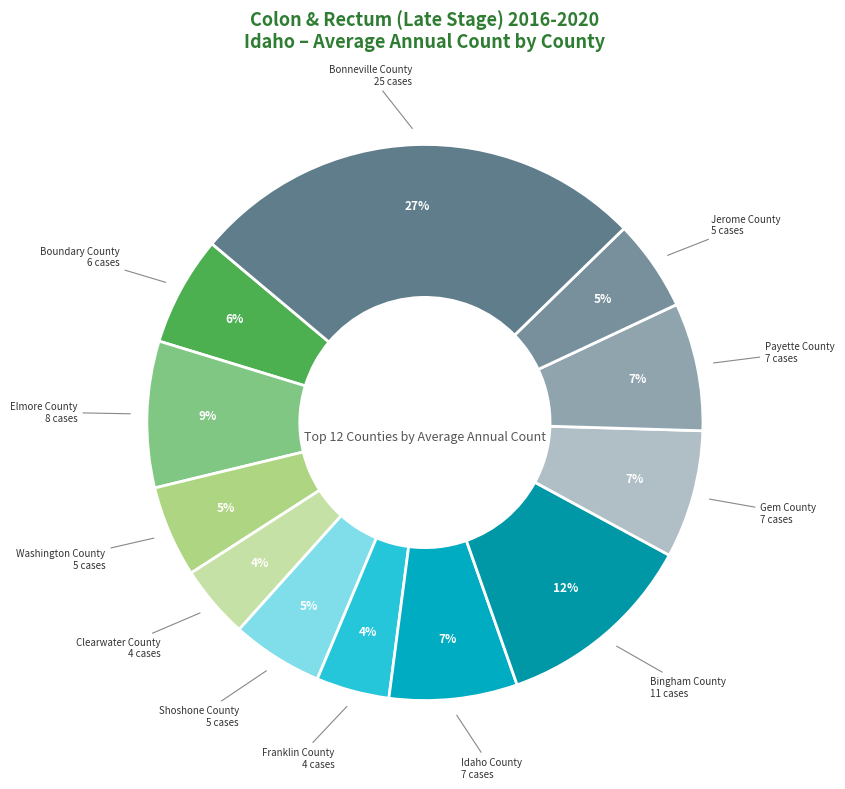

Is it true that Franklin County is 4% of the pie?

True